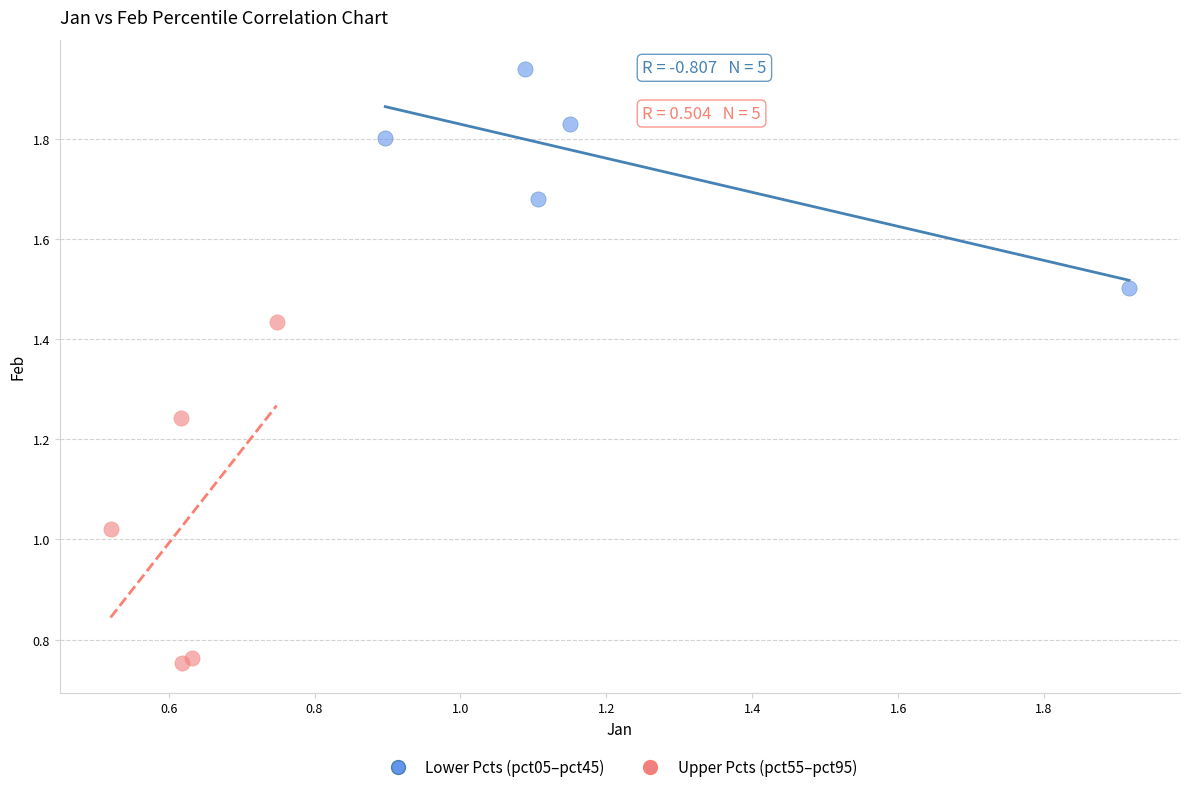

What are all the series names shown in the legend?

Lower Pcts (pct05–pct45), Upper Pcts (pct55–pct95)